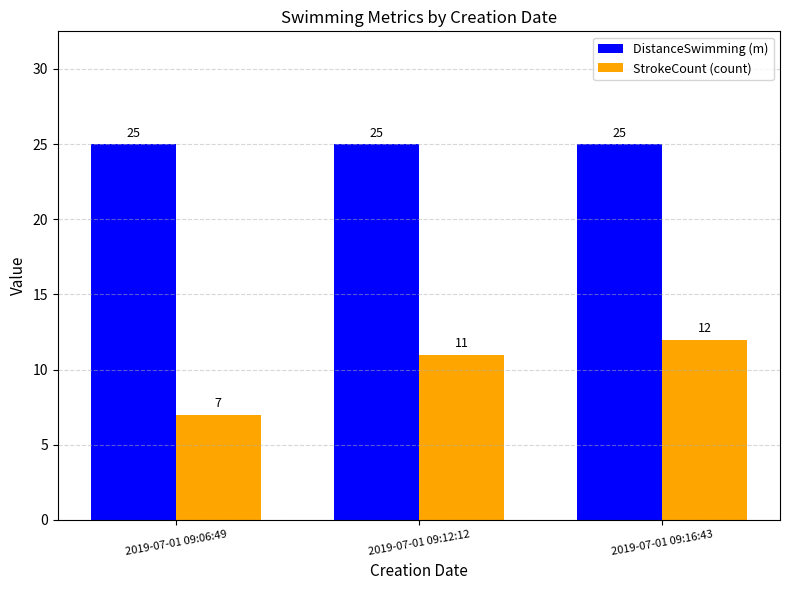

What is the average value of the DistanceSwimming (m) series?

25